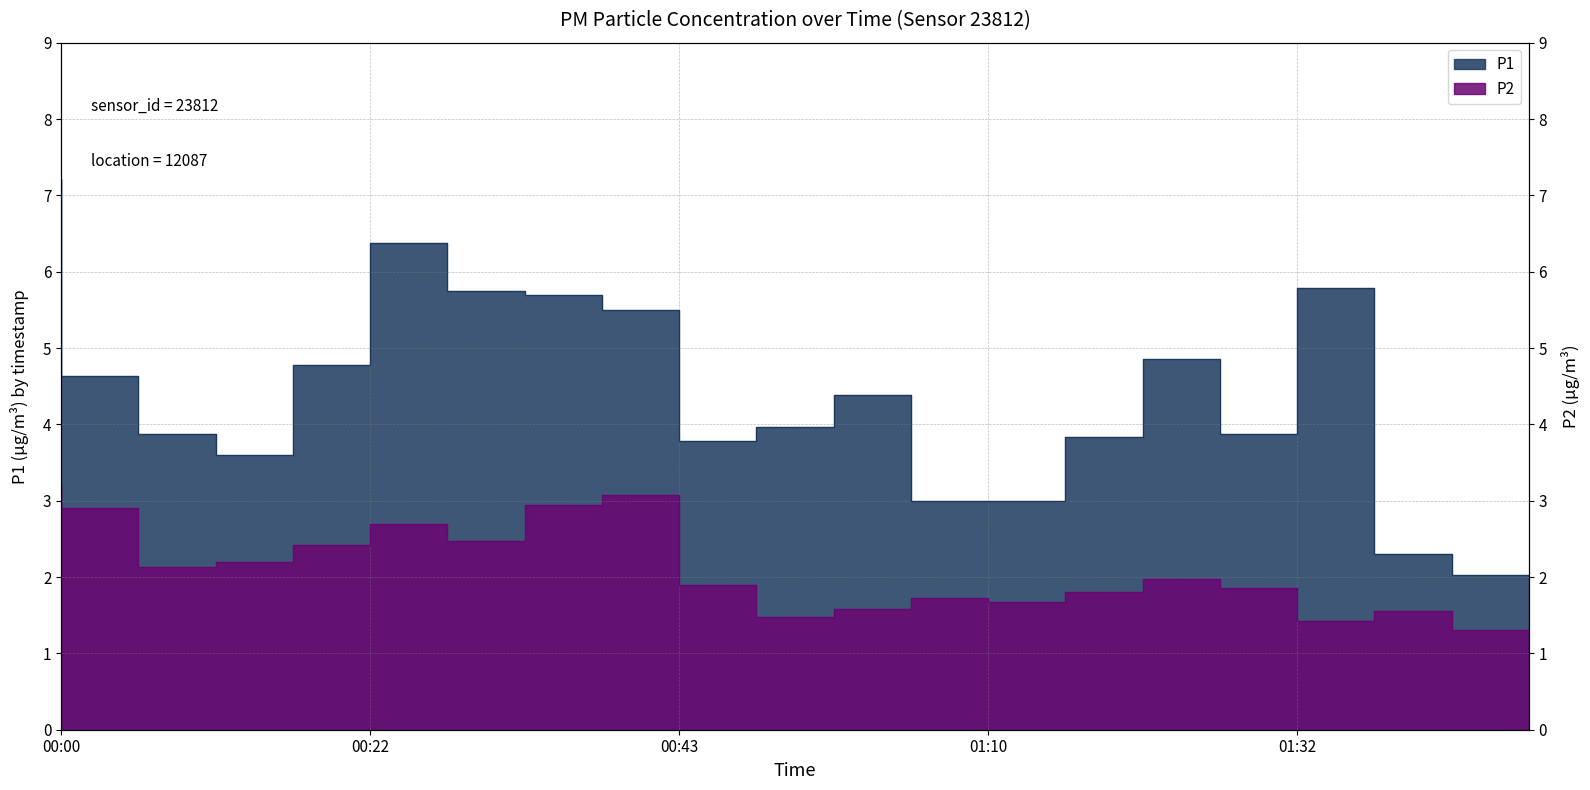

At how many categories does at least one series exceed 6?

2